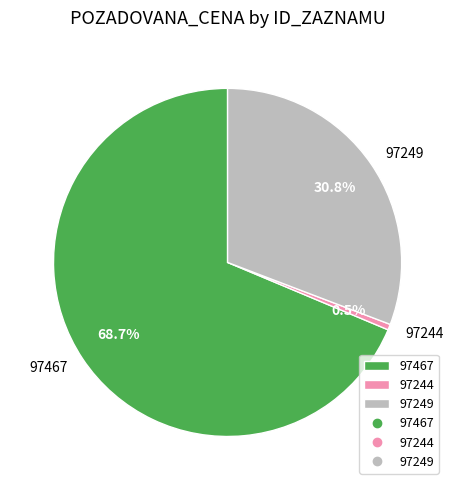

What is the smallest slice in the pie chart?

97244